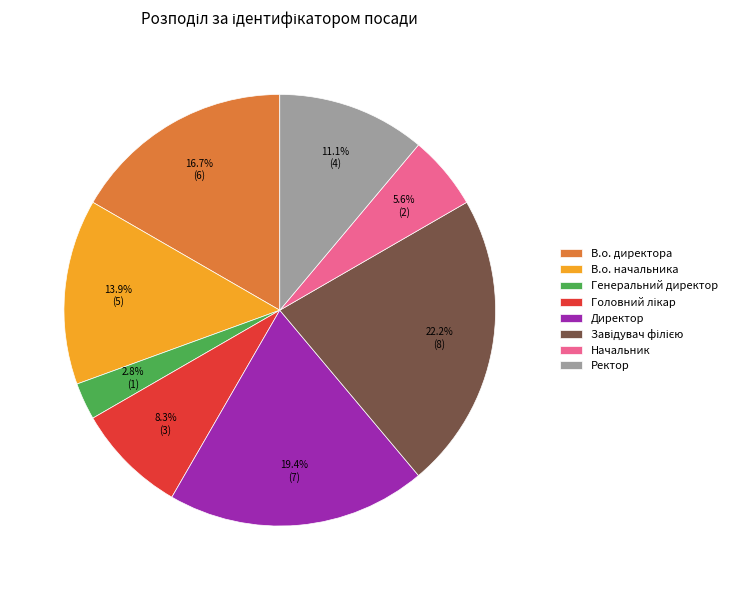

To the nearest percent, what is the average slice percentage?

12%